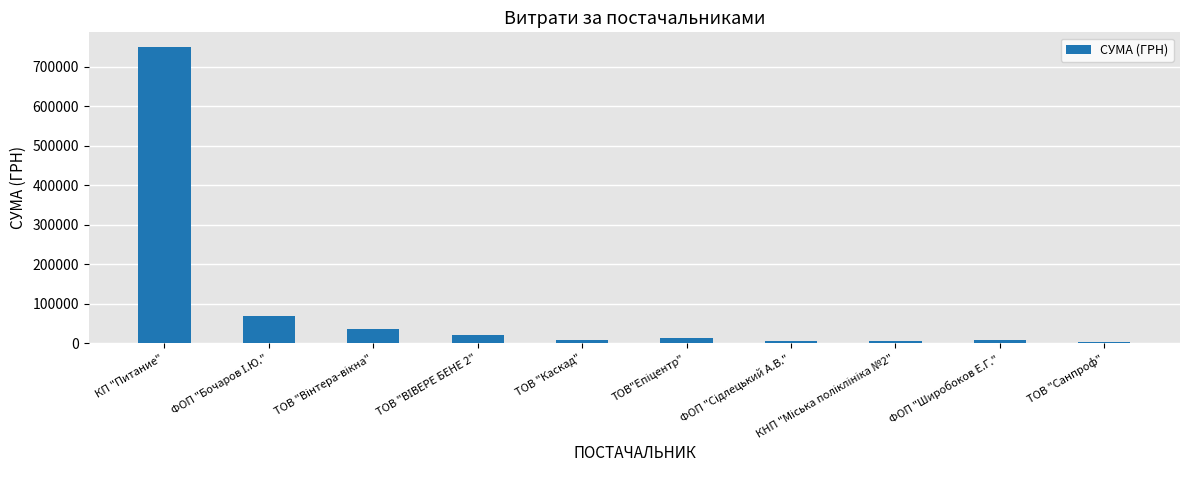

What is the value of the 1st bar from the left?

750109.4